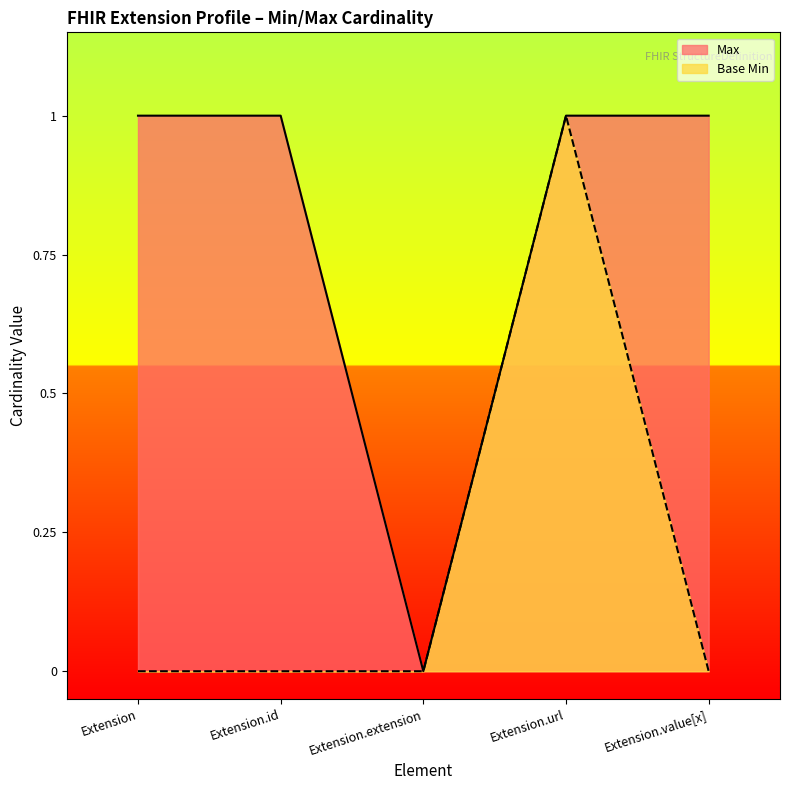

What is the highest value of the Max series?

1